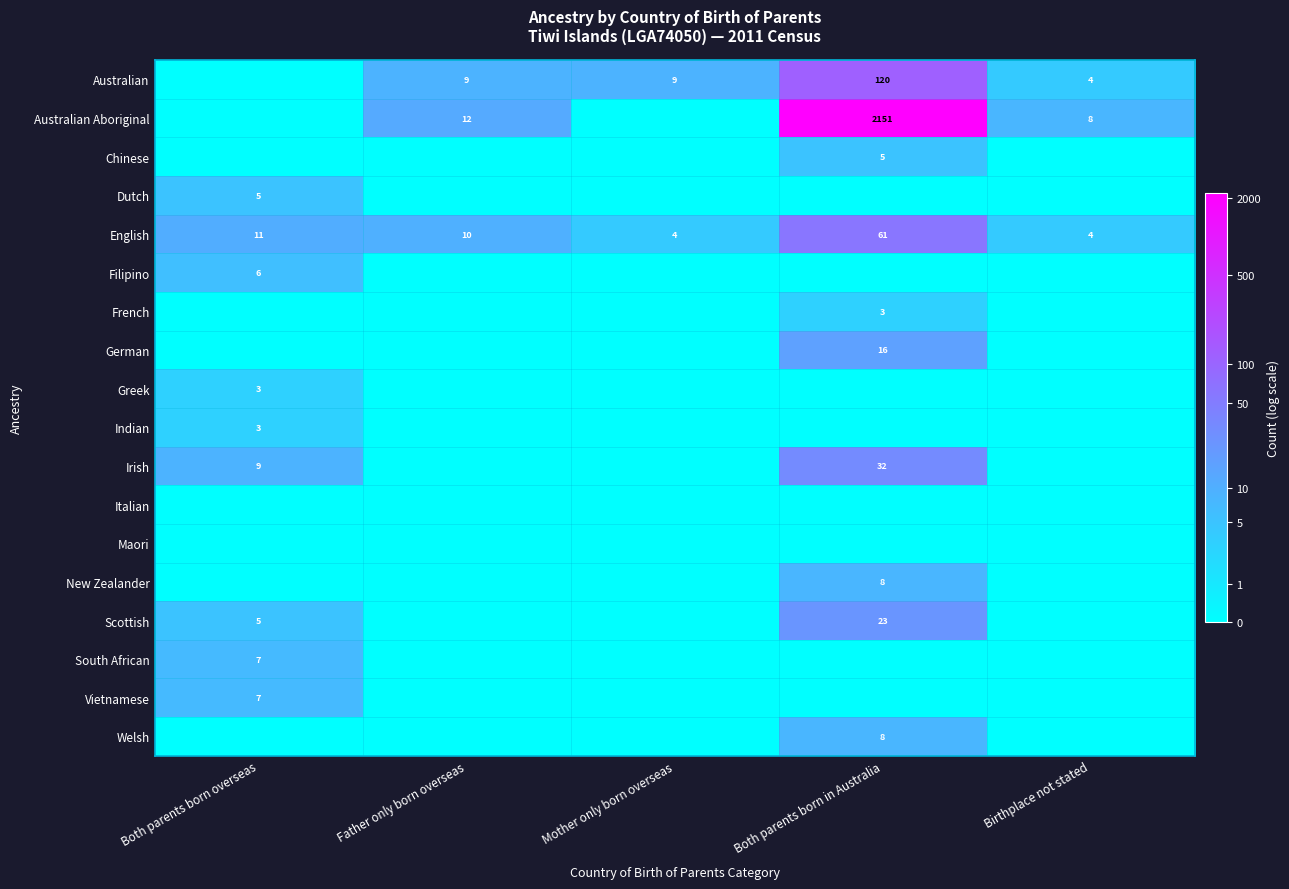

True or false: South African has a value of 4 at Both parents born overseas.

False